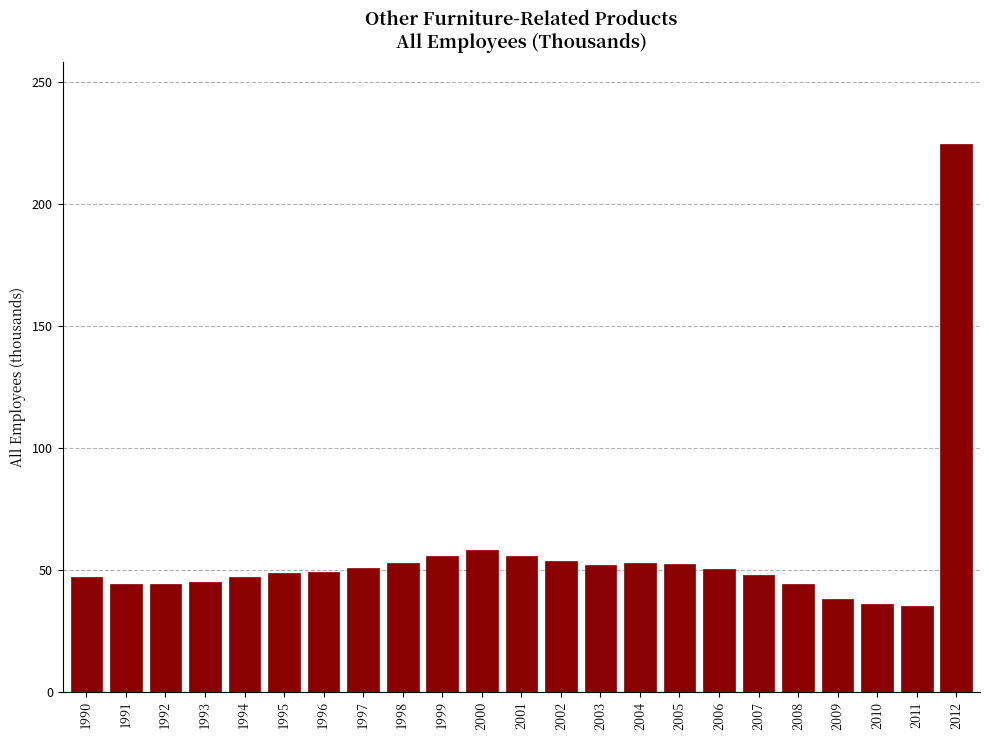

What is the sum of all values?

1285.7